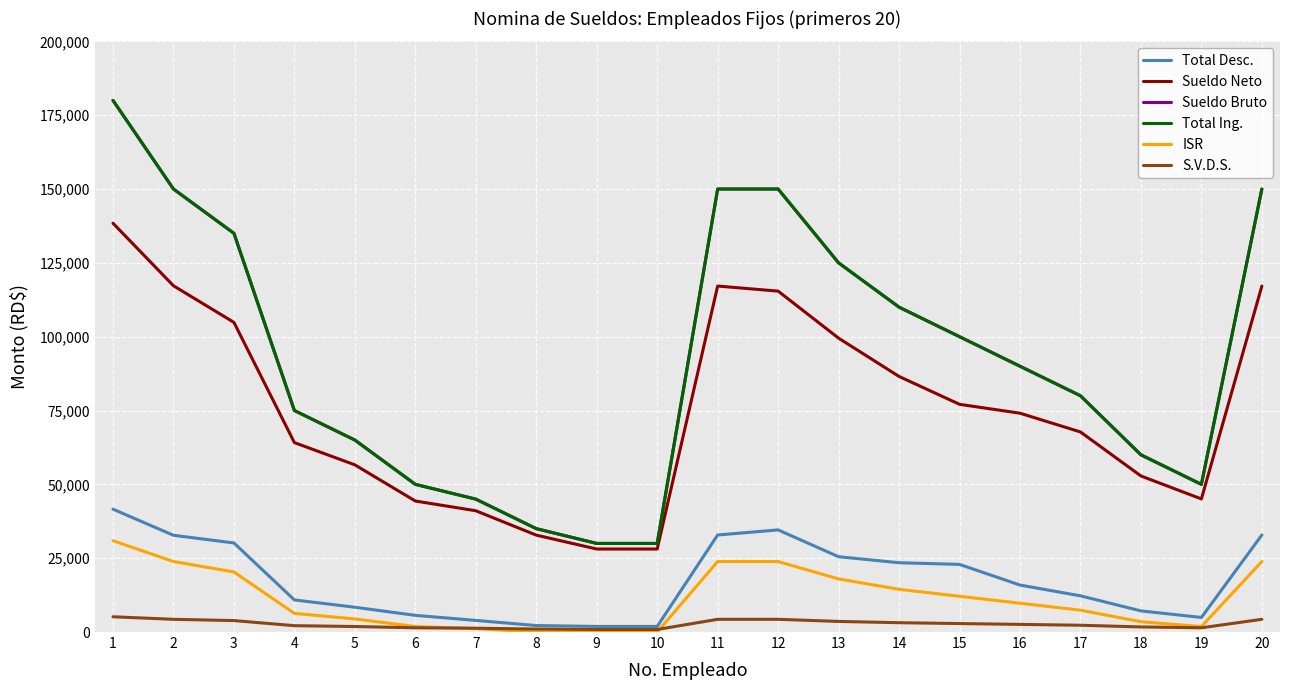

What is the sum of the ISR values at 13 and 17?

25387.0